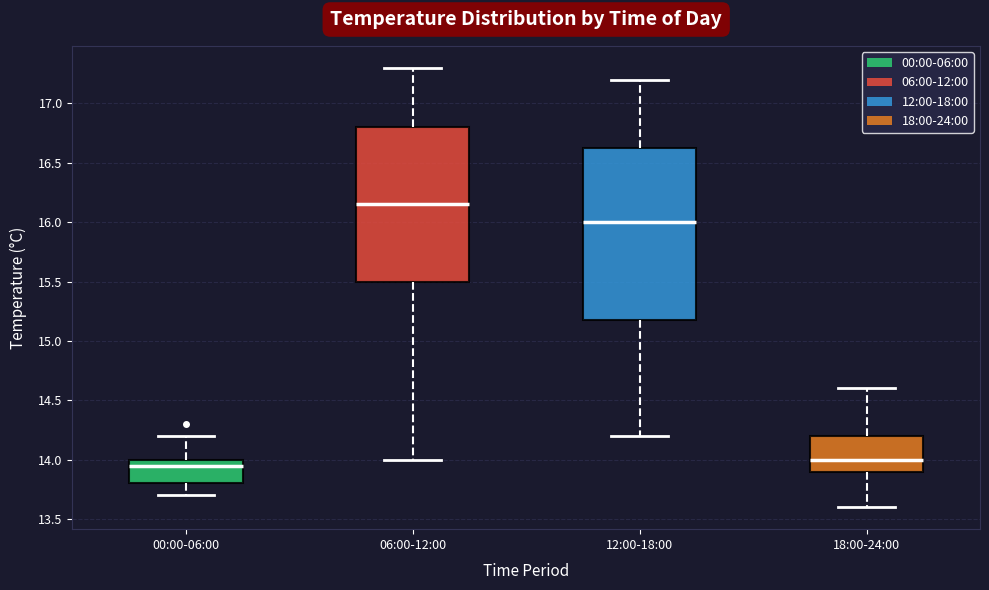

Reading left to right, read every box against the y-axis: the position of its median line, the range the box covers, and the ends of its whiskers. The values are not printed on the chart, so give them approximately, as read against the axis.

00:00-06:00: median 13.95, box 13.80 to 14.00, whiskers 13.70 to 14.20
06:00-12:00: median 16.15, box 15.50 to 16.80, whiskers 14.00 to 17.30
12:00-18:00: median 16.00, box 15.20 to 16.65, whiskers 14.20 to 17.20
18:00-24:00: median 14.00, box 13.90 to 14.20, whiskers 13.60 to 14.60